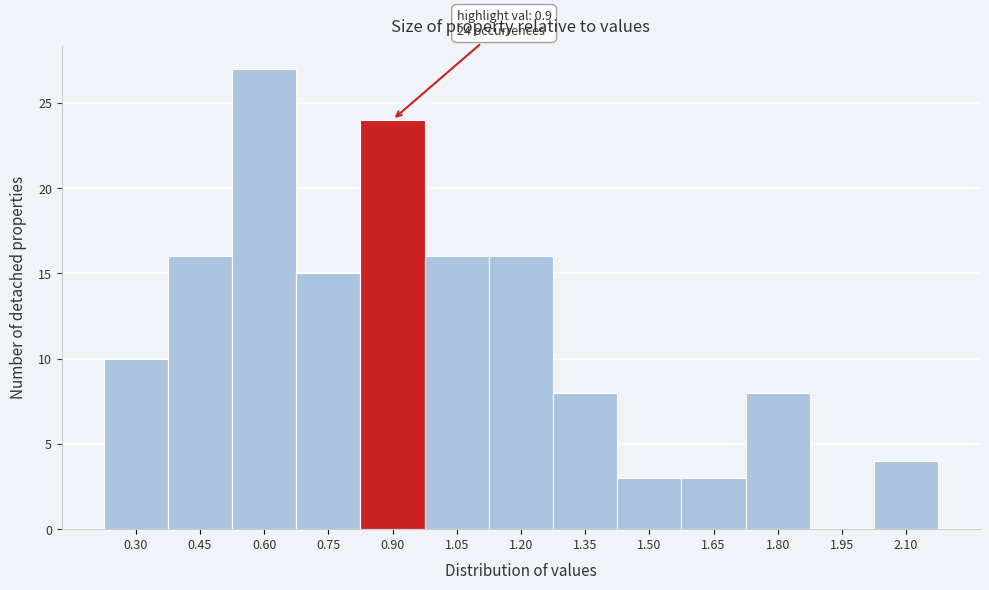

Reading right to left, list all the values displayed in this chart.

2.10=4	1.95=0	1.80=8	1.65=3	1.50=3	1.35=8	1.20=16	1.05=16	0.90=24	0.75=15	0.60=27	0.45=16	0.30=10